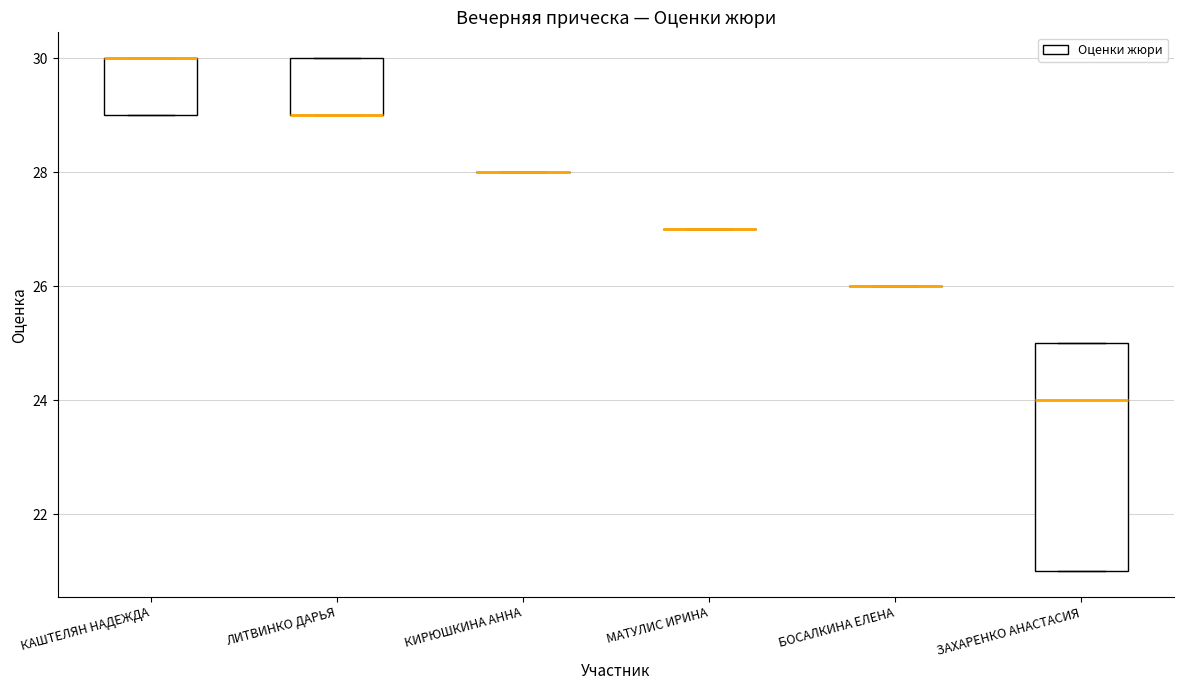

Reading left to right, read every box against the y-axis: the position of its median line, the range the box covers, and the ends of its whiskers. The values are not printed on the chart, so give them approximately, as read against the axis.

КАШТЕЛЯН НАДЕЖДА: median 30 (drawn on the box's upper edge), box 29 to 30, whiskers 29 to 30
ЛИТВИНКО ДАРЬЯ: median 29 (drawn on the box's lower edge), box 29 to 30, whiskers 29 to 30
КИРЮШКИНА АННА: box collapsed to a line at 28, whiskers 28 to 28
МАТУЛИС ИРИНА: box collapsed to a line at 27, whiskers 27 to 27
БОСАЛКИНА ЕЛЕНА: box collapsed to a line at 26, whiskers 26 to 26
ЗАХАРЕНКО АНАСТАСИЯ: median 24, box 21 to 25, whiskers 21 to 25